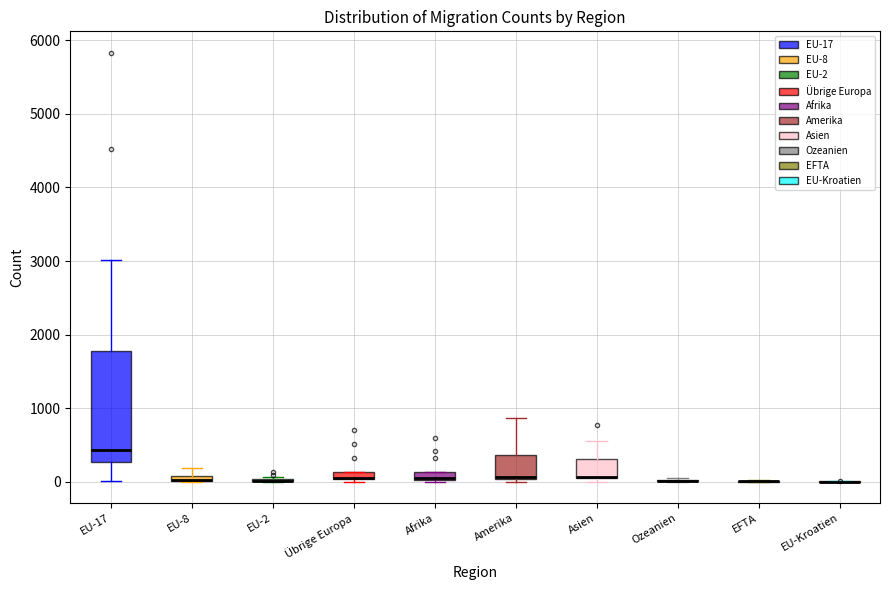

Comparing the boxes themselves (not the whiskers), which one is the tallest?

EU-17